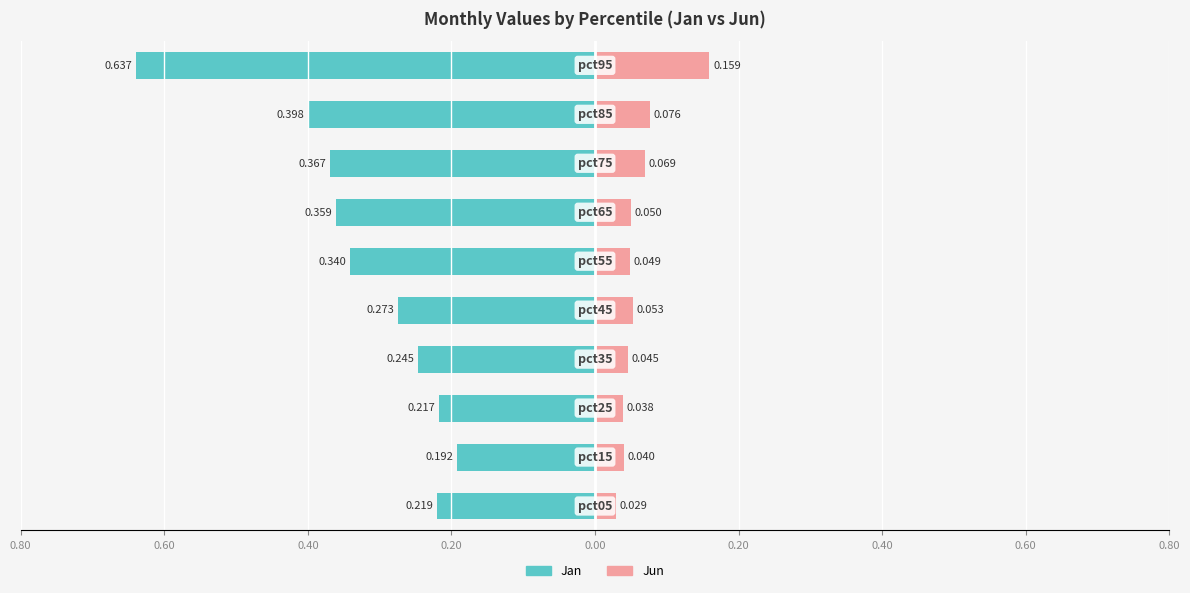

Which series has the largest range (max minus min)?

Jan